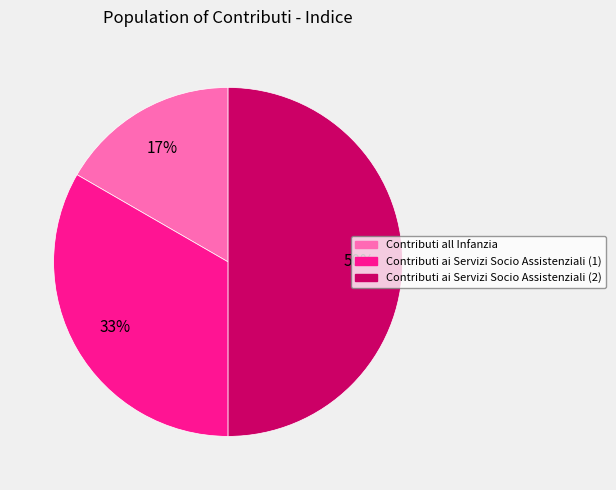

Is it true that Contributi ai Servizi Socio Assistenziali (1) is 22% of the pie?

False